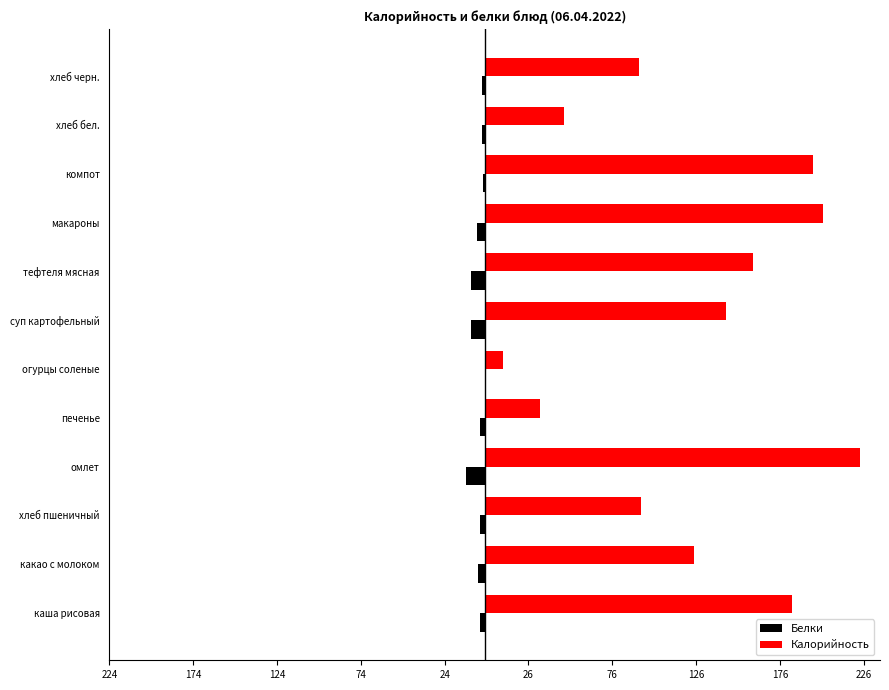

What are all the series names shown in the legend?

Белки, Калорийность